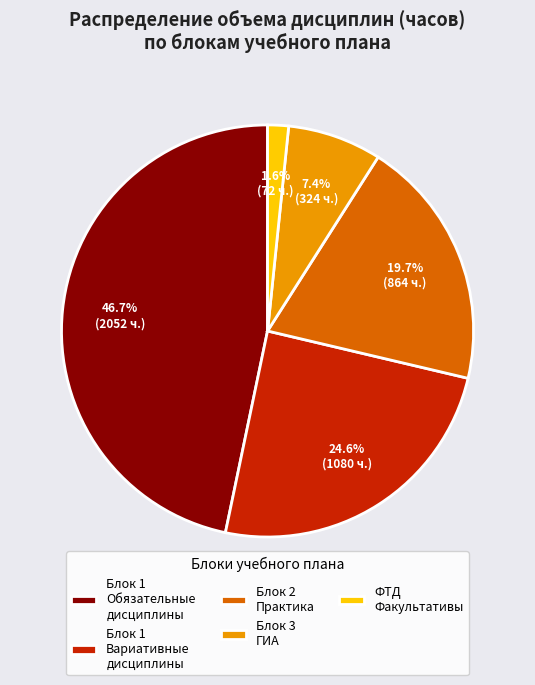

Combined, do ФТД Факультативы and Блок 1 Вариативные дисциплины account for over 50%?

No